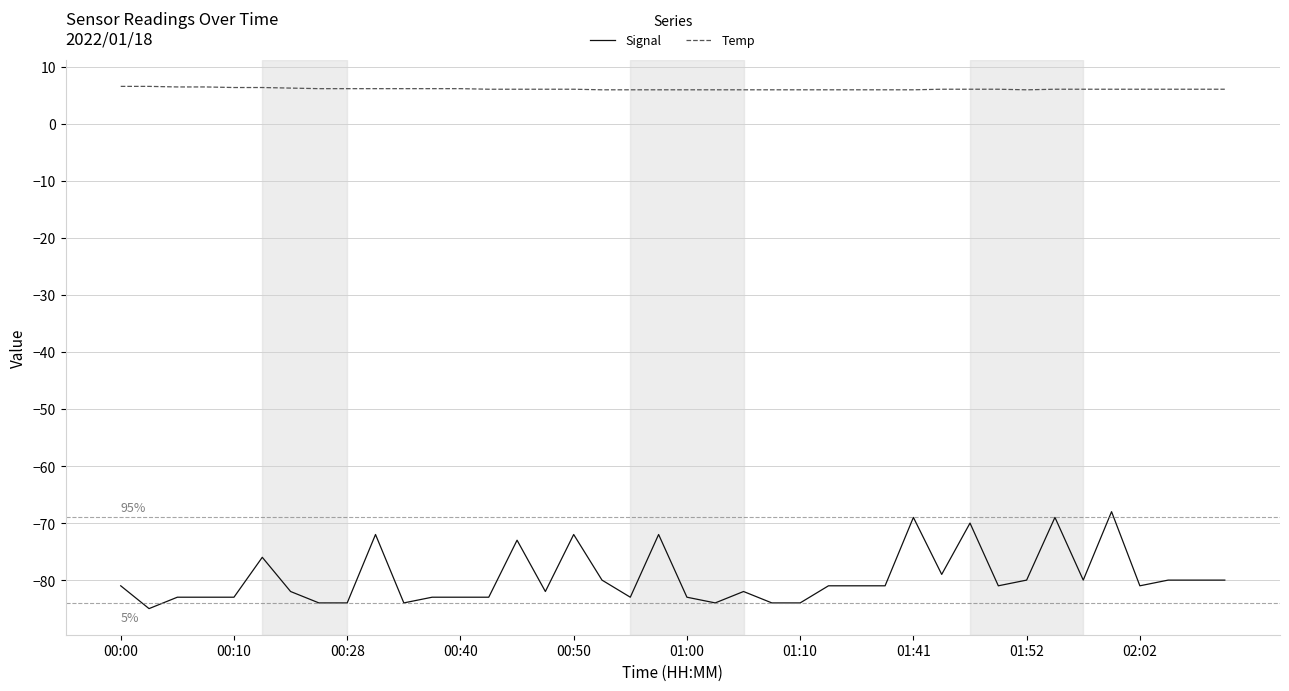

What is the difference between the maximum and second lowest values in the Temp series?

0.6